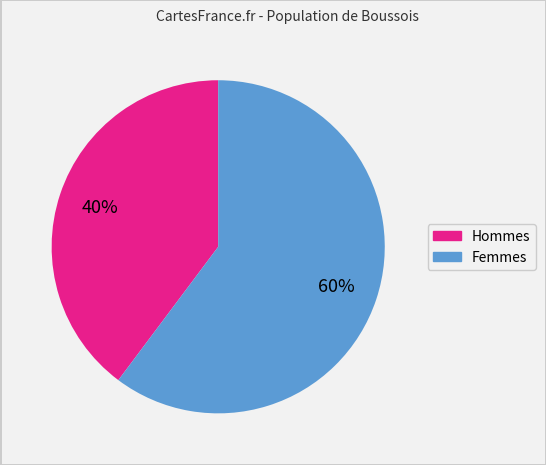

Does any single category account for the majority?

Yes